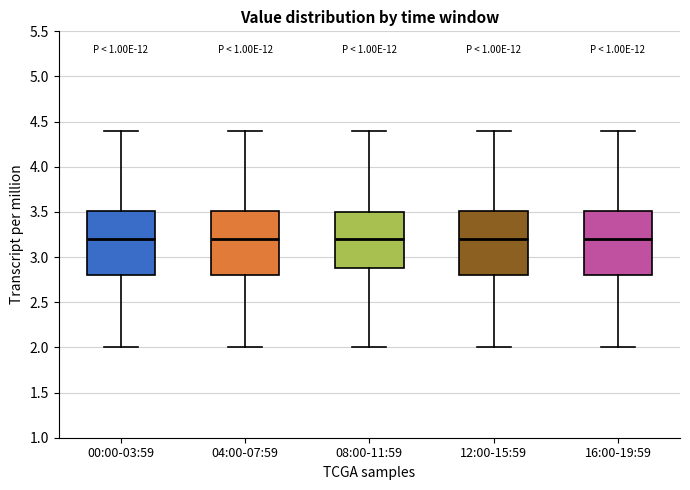

Reading left to right, read every box against the y-axis: the position of its median line, the range the box covers, and the ends of its whiskers. The values are not printed on the chart, so give them approximately, as read against the axis.

00:00-03:59: median 3.2, box 2.8 to 3.5, whiskers 2.0 to 4.4
04:00-07:59: median 3.2, box 2.8 to 3.5, whiskers 2.0 to 4.4
08:00-11:59: median 3.2, box 2.9 to 3.5, whiskers 2.0 to 4.4
12:00-15:59: median 3.2, box 2.8 to 3.5, whiskers 2.0 to 4.4
16:00-19:59: median 3.2, box 2.8 to 3.5, whiskers 2.0 to 4.4